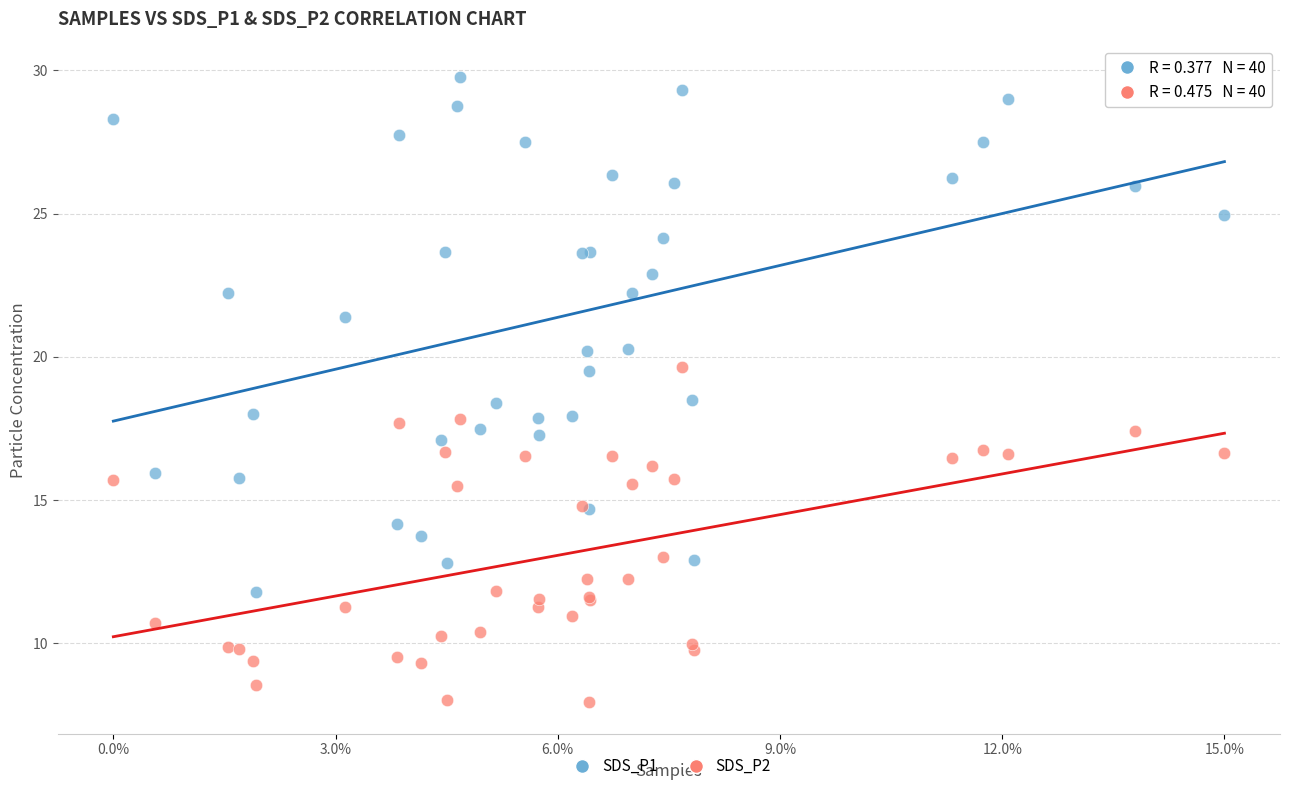

Which series has the widest spread of Y values?

SDS_P1